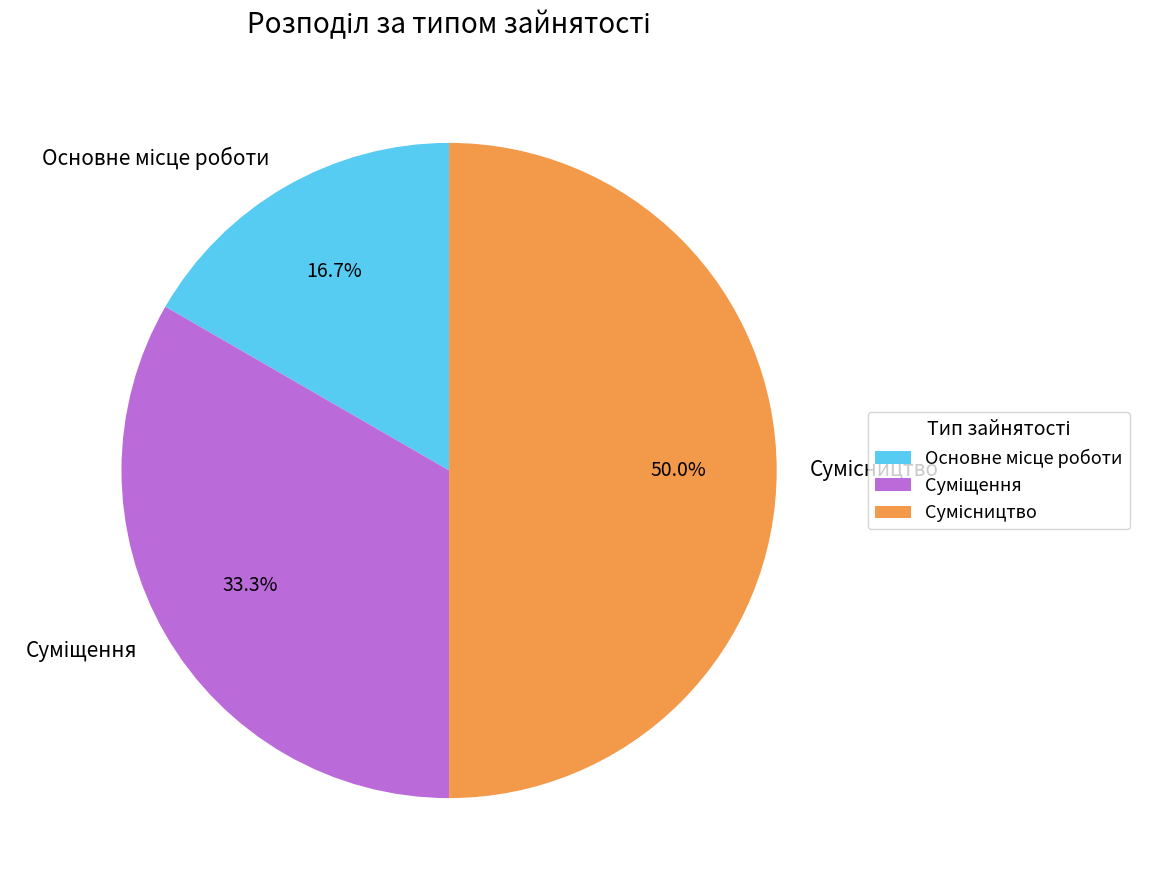

How many slices are in this pie chart?

3